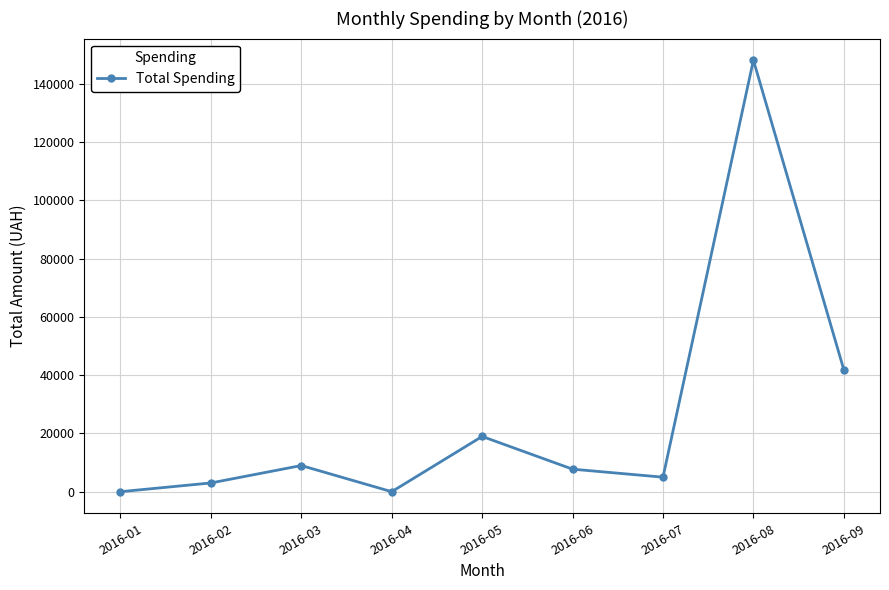

Is it true that the value at 2016-06 is 7730.0?

True